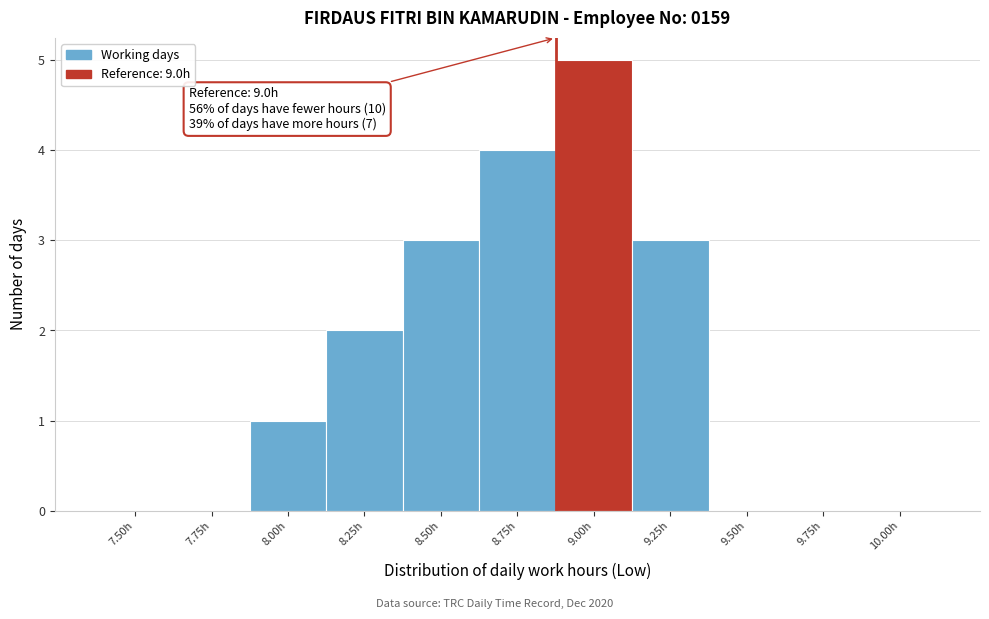

Reading left to right, what are all the values shown in this chart?

7.50h=0	7.75h=0	8.00h=1	8.25h=2	8.50h=3	8.75h=4	9.00h=5	9.25h=3	9.50h=0	9.75h=0	10.00h=0